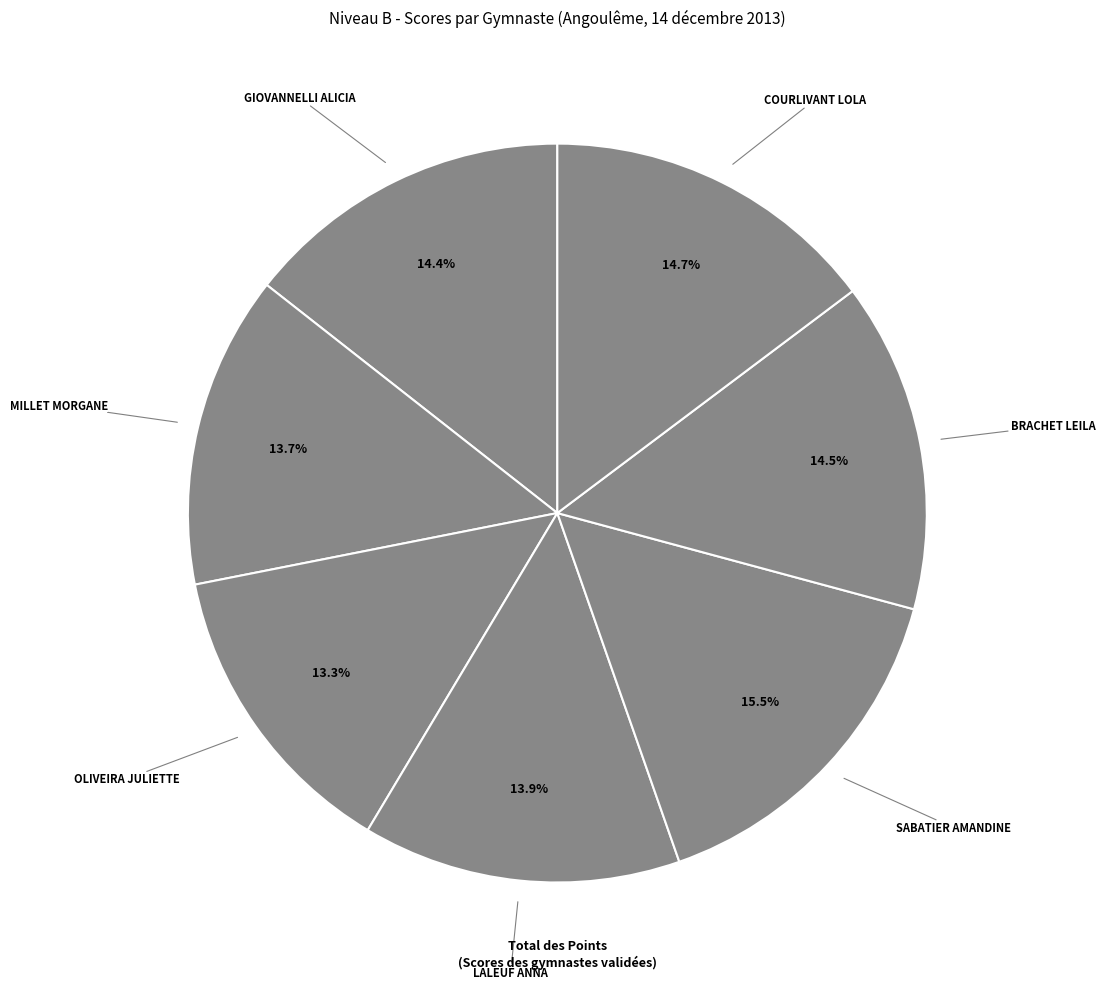

Which category has the biggest portion of the pie?

SABATIER AMANDINE